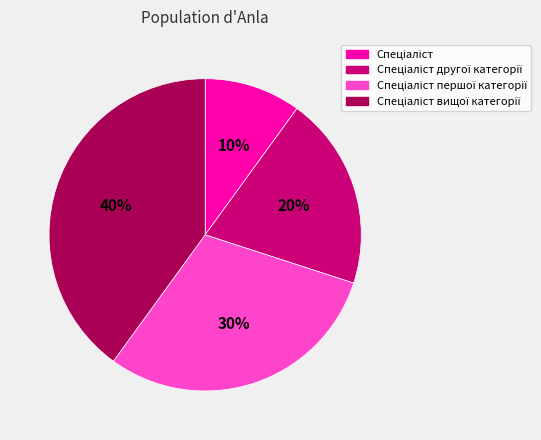

Does any single category account for the majority?

No